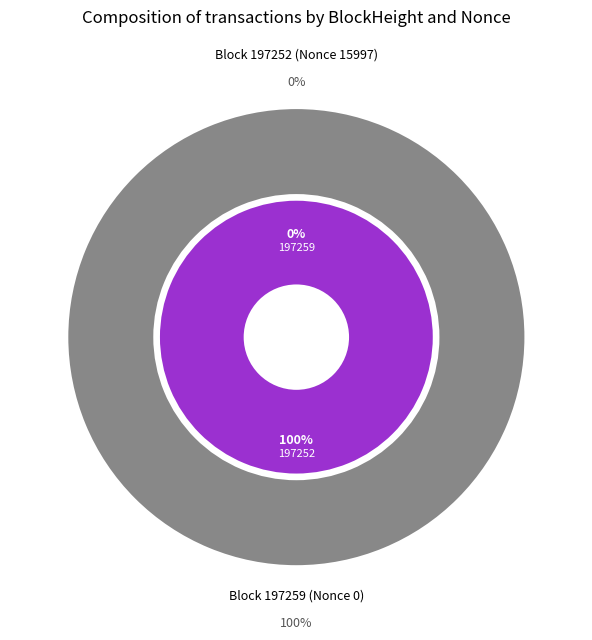

What is the total percentage of 197252 and 197259?

100.0%